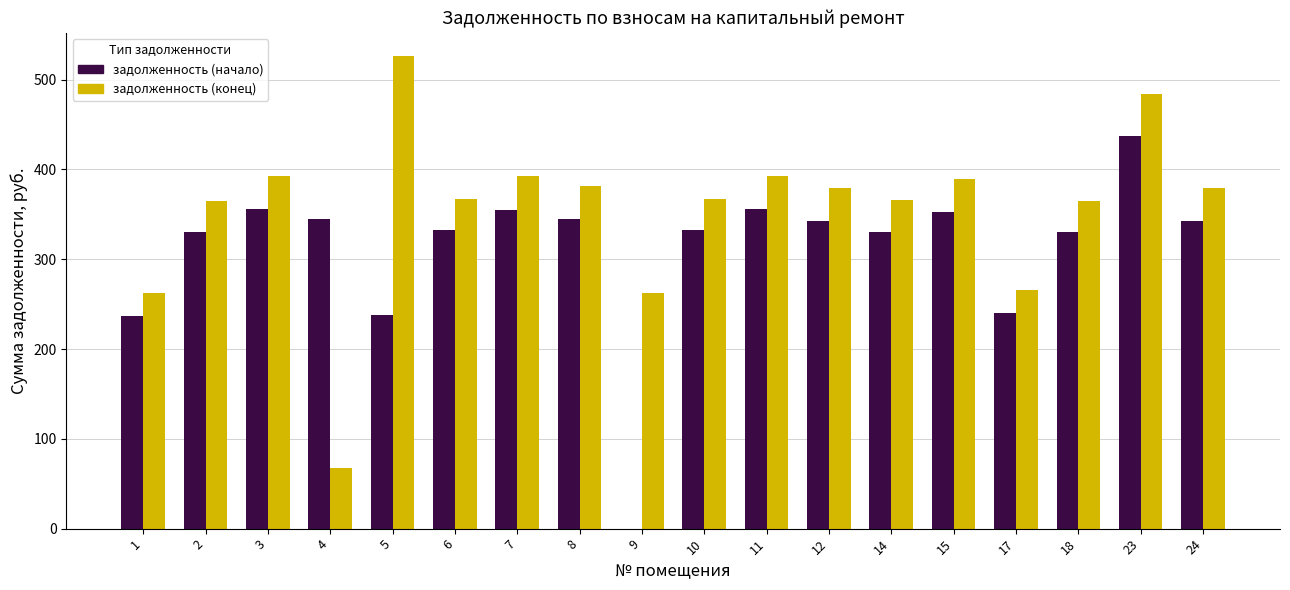

How many categories are shown in the chart?

18